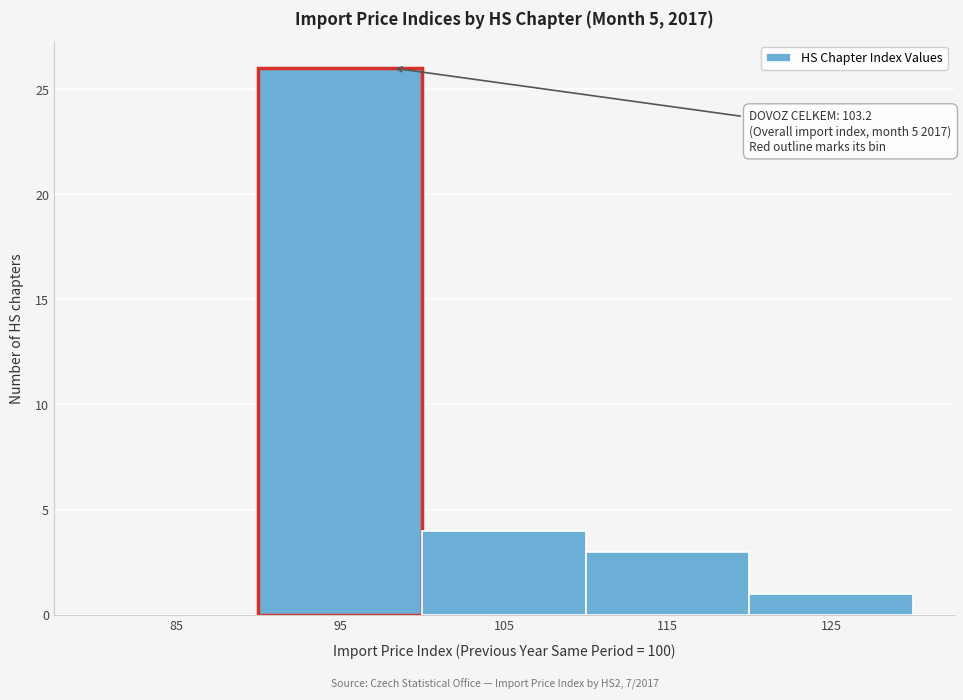

Reading left to right, list all the values displayed in this chart.

85=0	95=26	105=4	115=3	125=1